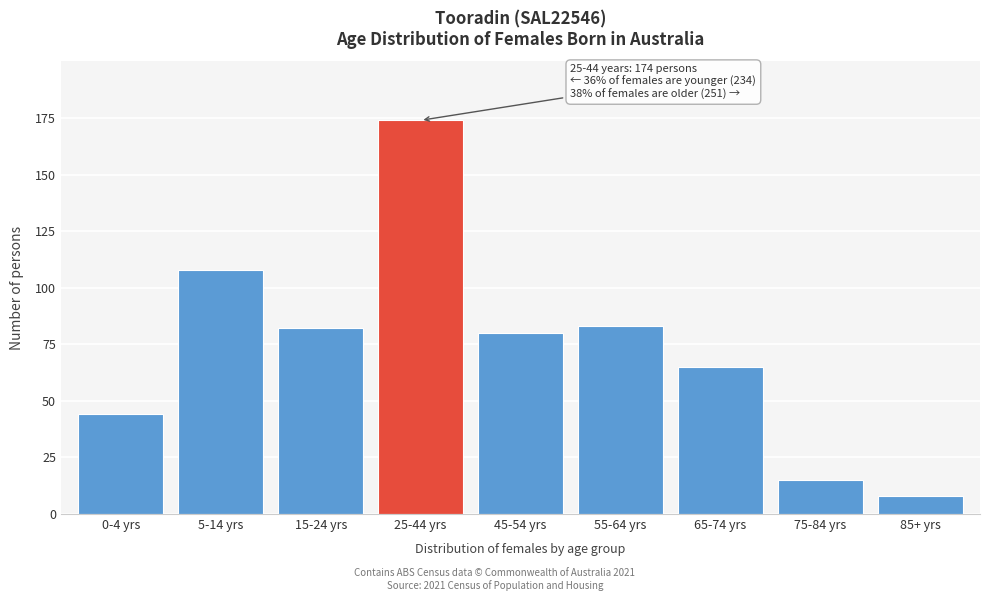

Reading left to right, transcribe all the data shown in this chart.

0-4 yrs=44	5-14 yrs=108	15-24 yrs=82	25-44 yrs=174	45-54 yrs=80	55-64 yrs=83	65-74 yrs=65	75-84 yrs=15	85+ yrs=8